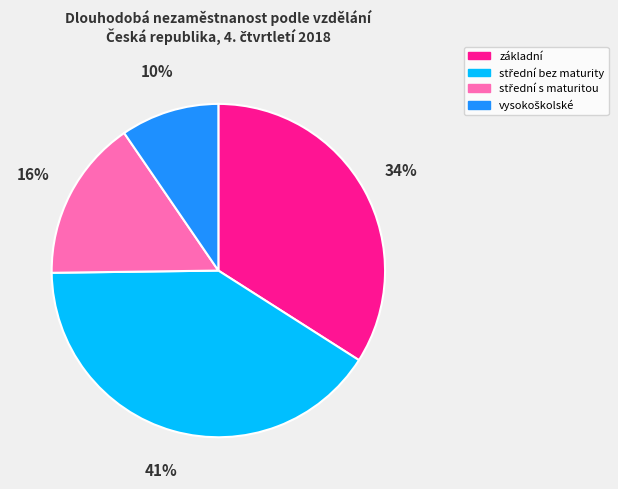

To the nearest percent, what portion does základní represent?

34%